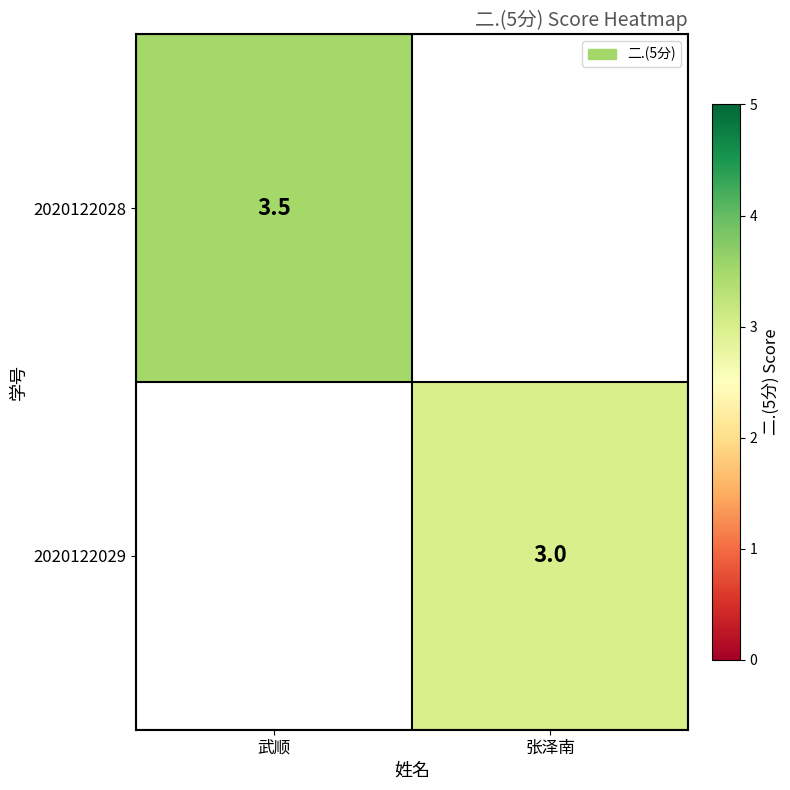

The value of 2020122029 at 张泽南 is 1.1. True or false?

False